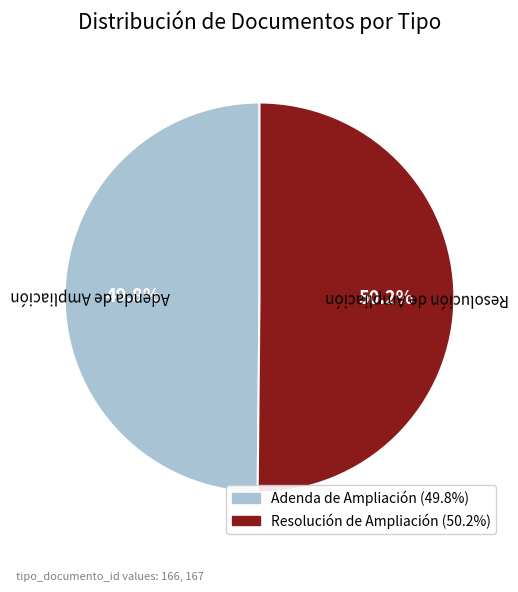

Approximately how many times larger is the value at Resolución de Ampliación compared to Adenda de Ampliación?

1.0